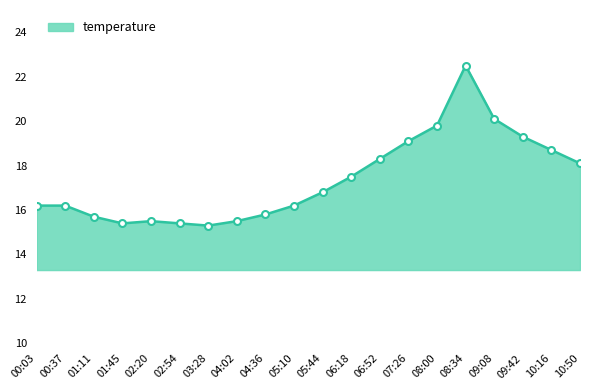

What is the sum of all values?

347.4